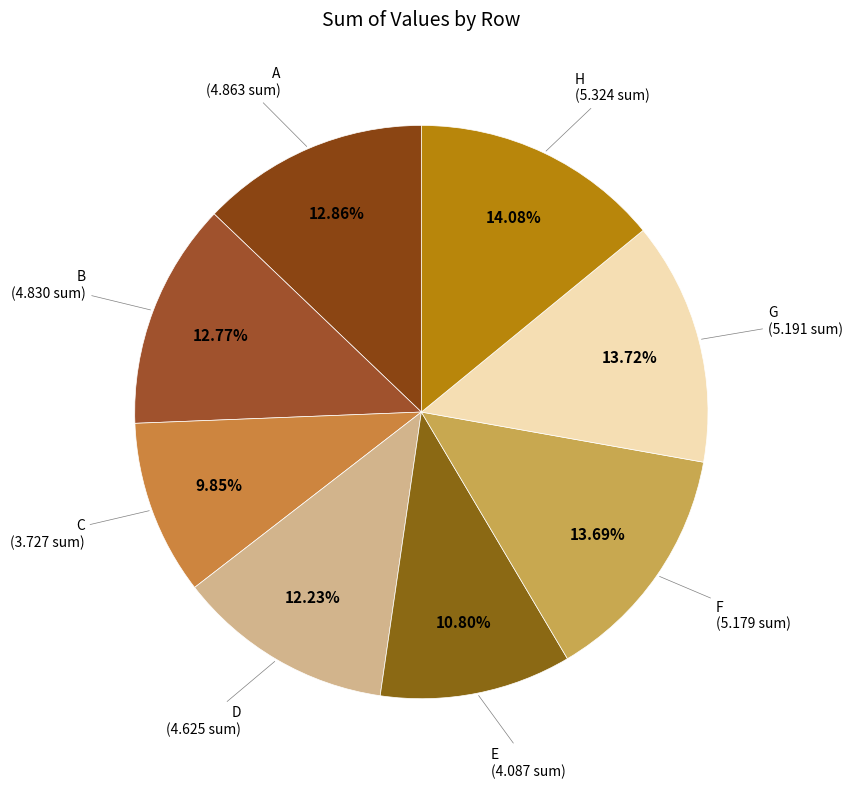

Count the number of slices in the pie.

8